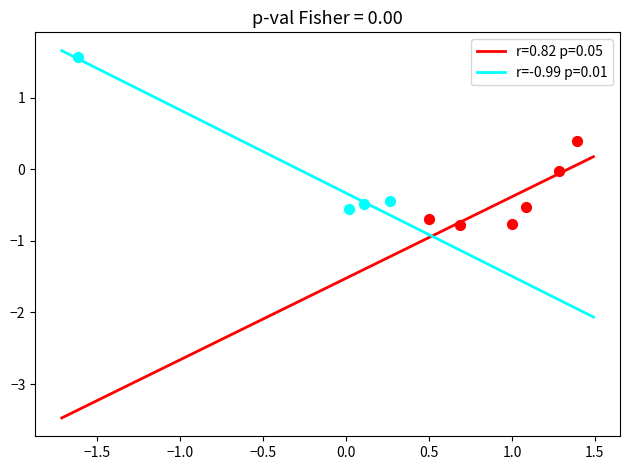

Which series reaches the maximum Y coordinate?

r=-0.99 p=0.01